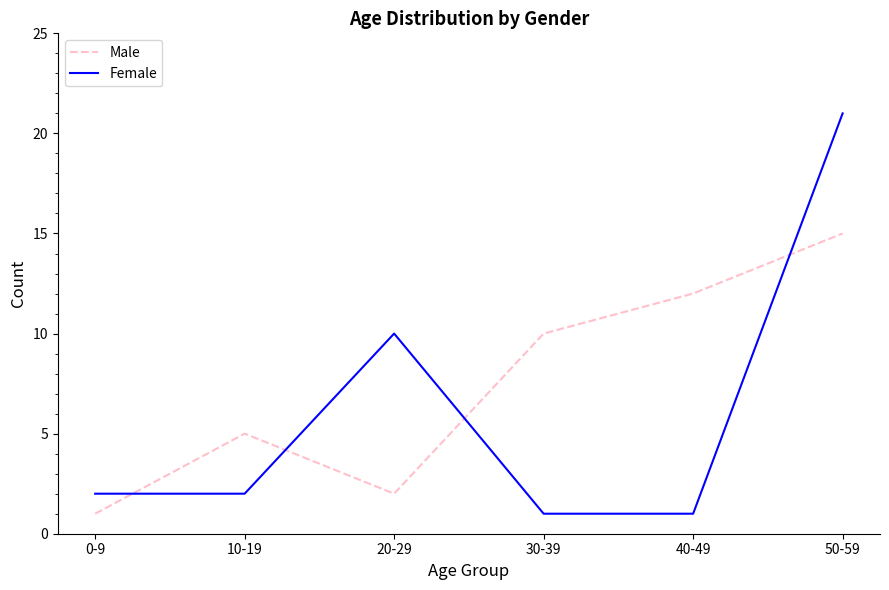

List the series in order of their overall mean, lowest first.

Female, Male